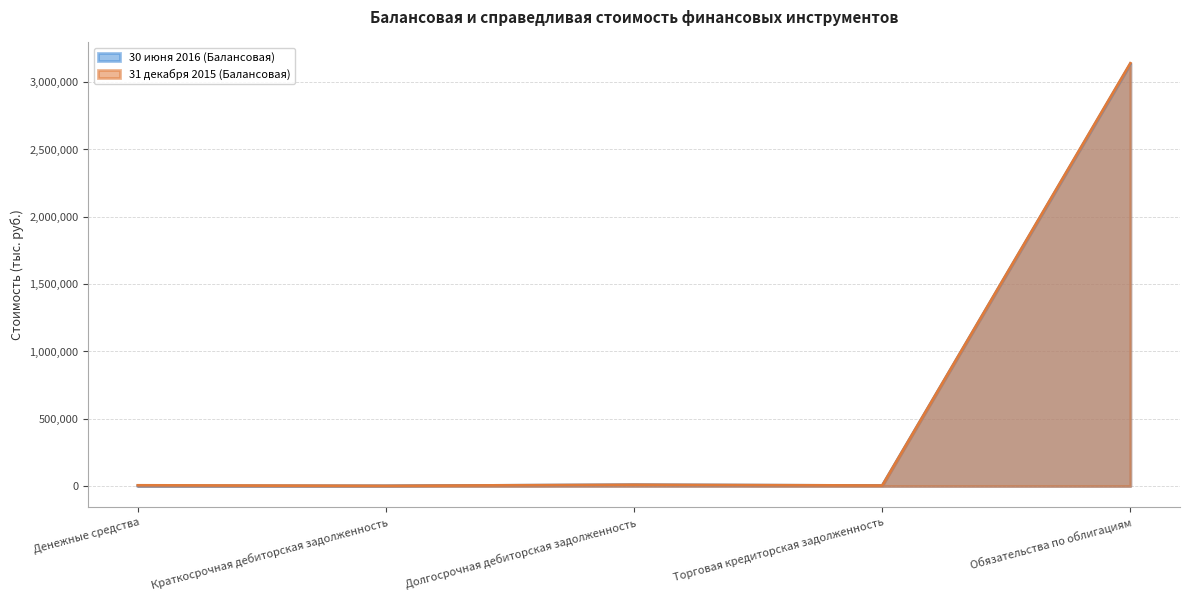

Reading left to right, what are all the values shown in this chart?

30 июня 2016 (Балансовая): Денежные средства=828	Краткосрочная дебиторская задолженность=1253	Долгосрочная дебиторская задолженность=9379	Торговая кредиторская задолженность=3462	Обязательства по облигациям=3134975
31 декабря 2015 (Балансовая): Денежные средства=5271	Краткосрочная дебиторская задолженность=1367	Долгосрочная дебиторская задолженность=9285	Торговая кредиторская задолженность=3658	Обязательства по облигациям=3139797